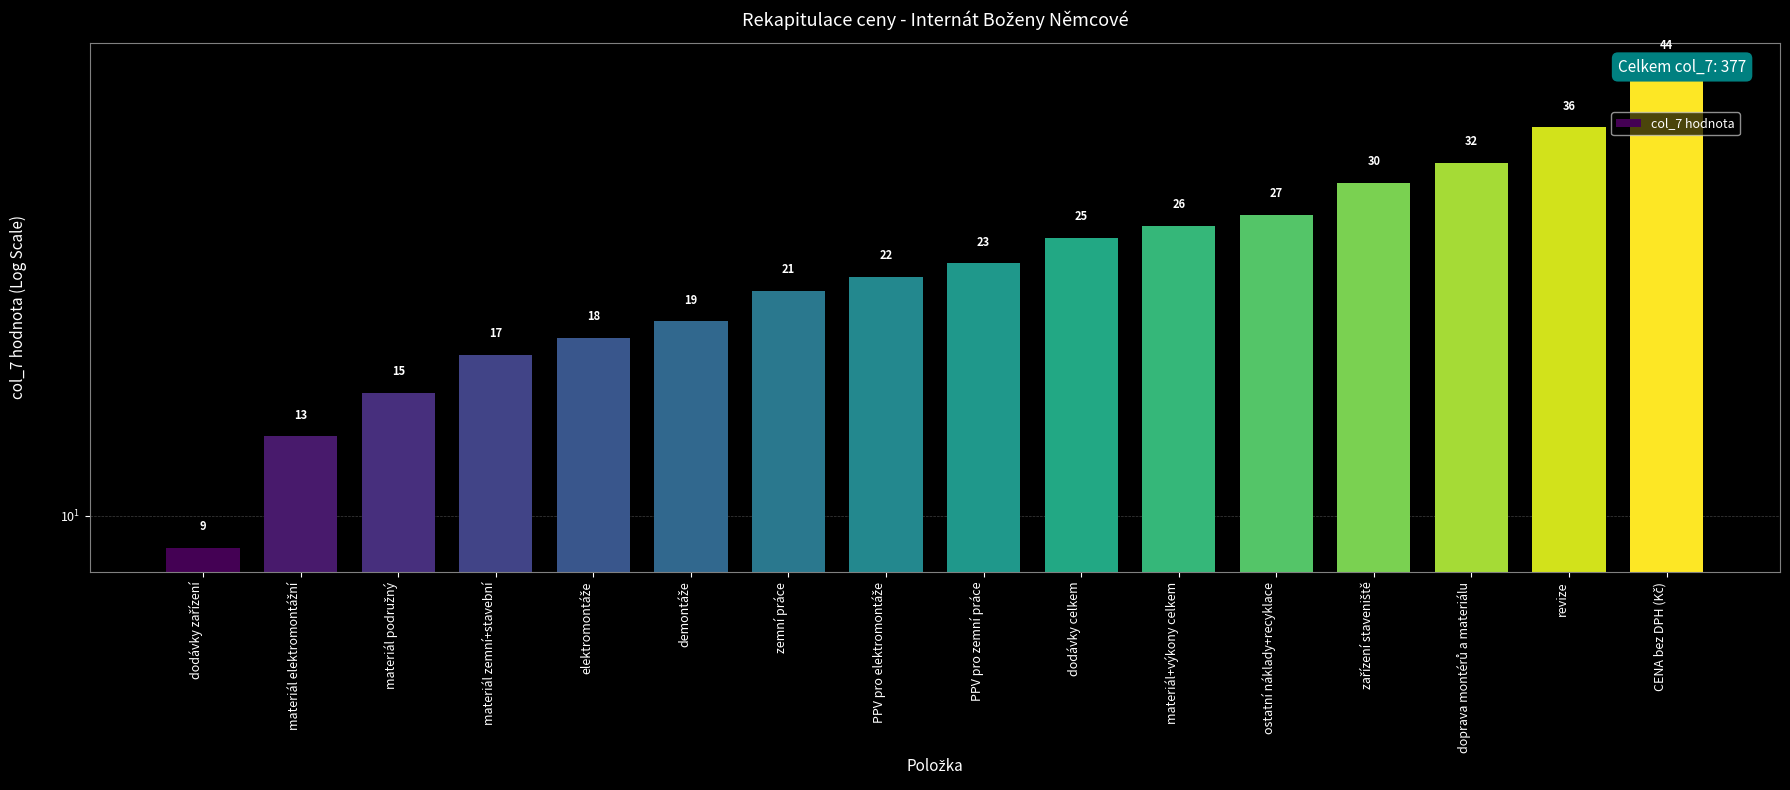

Which has a higher value, revize or demontáže?

revize